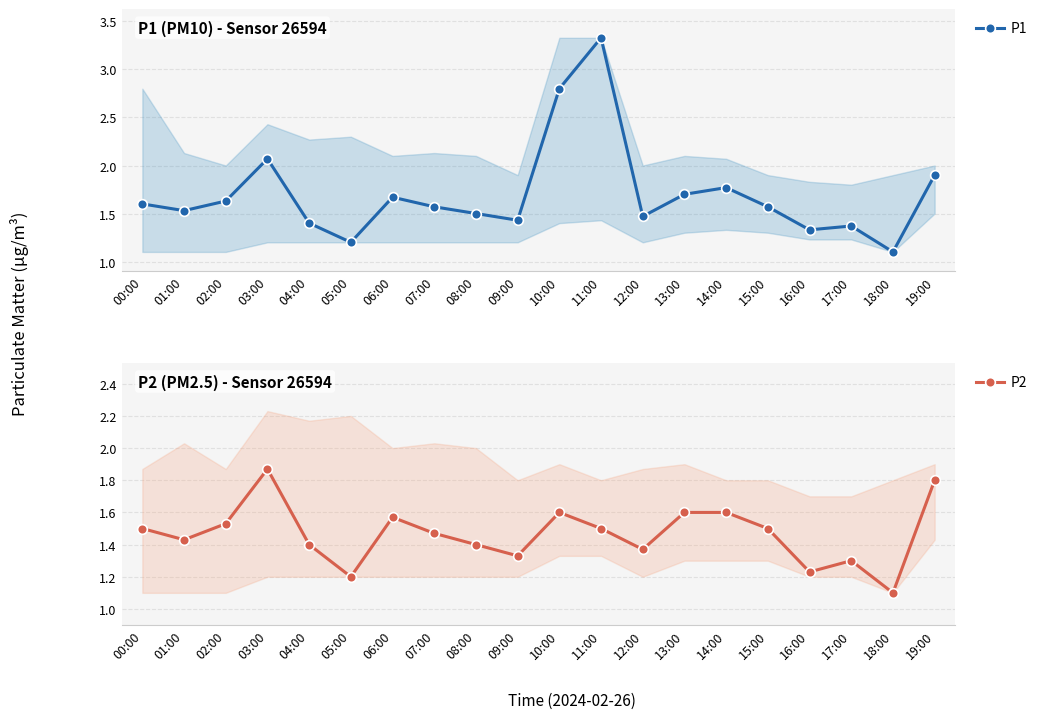

What is the maximum value for P2?

1.9